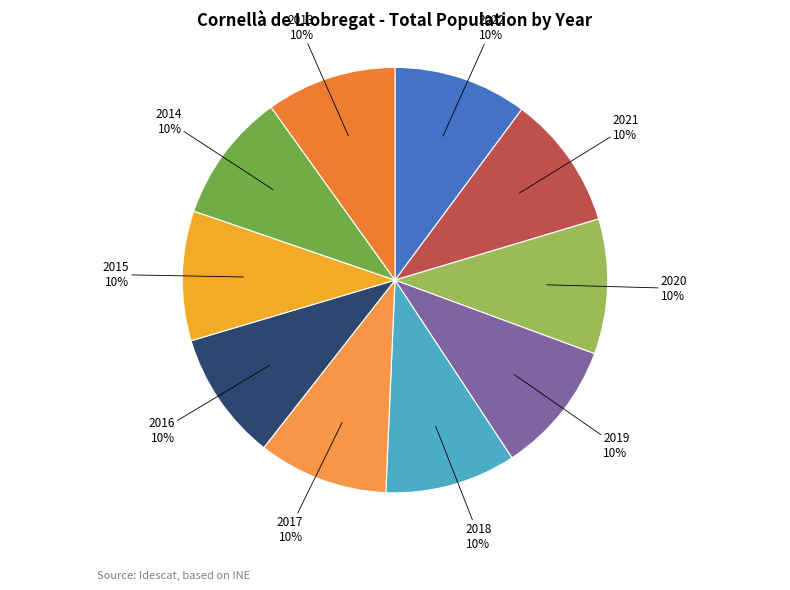

To the nearest percent, what percentage of the pie is 2017?

10%